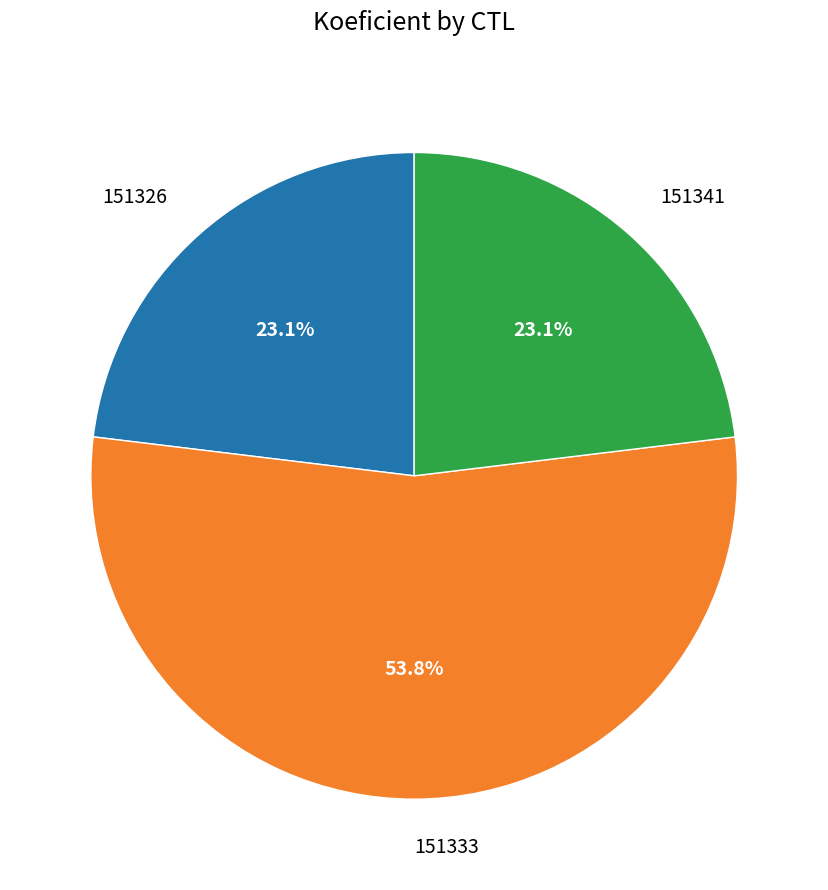

Is it true that 151341 is 23% of the pie?

True